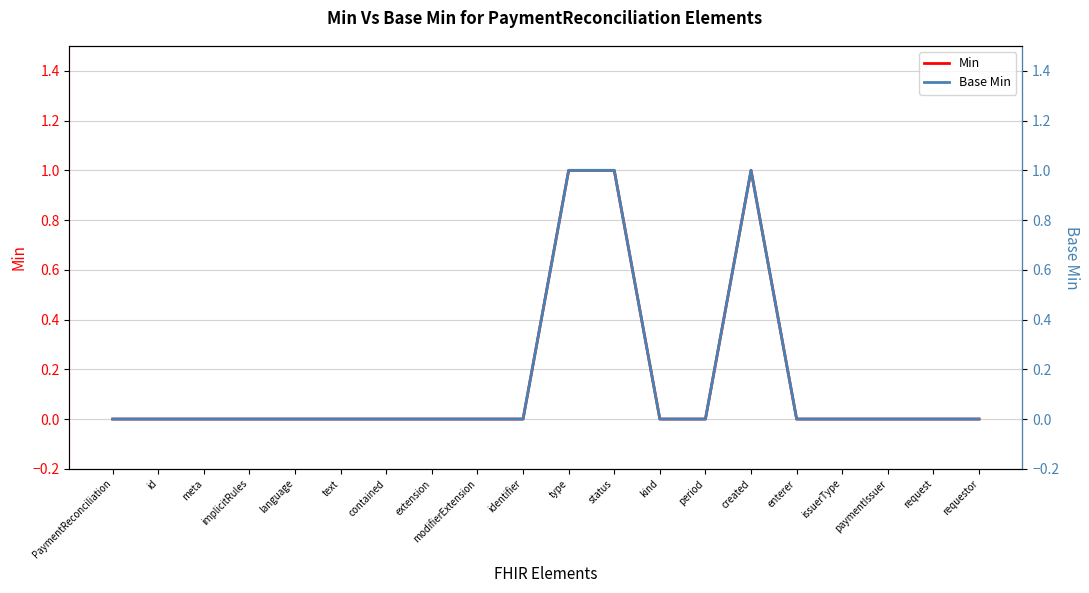

What is the value of the Base Min point at the 15th from the left?

1